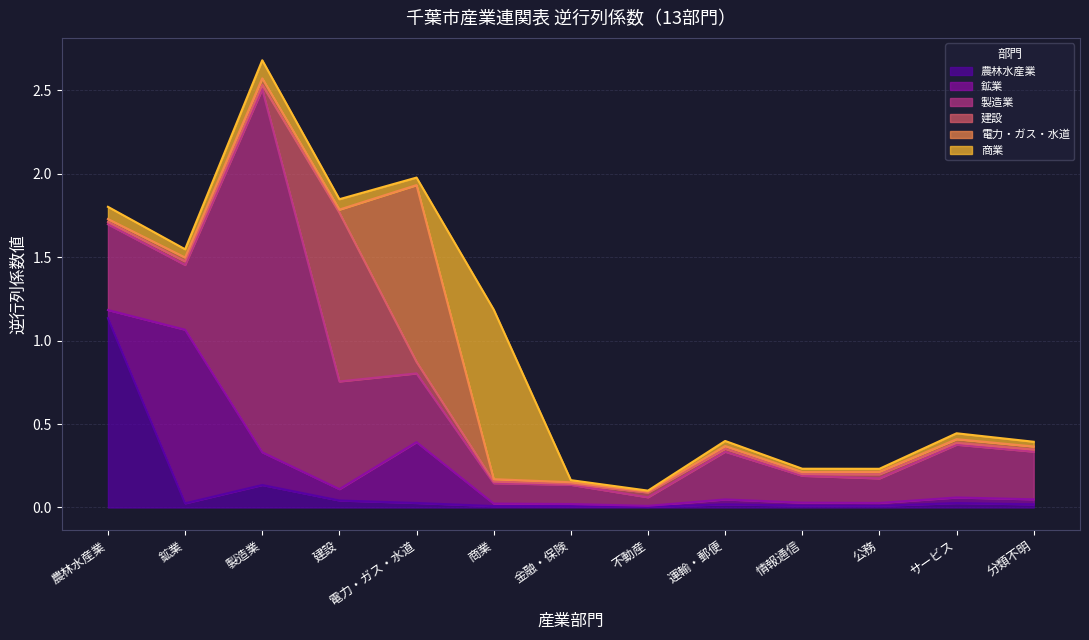

In 商業, how many points are lower than both neighbors (excluding endpoints)?

4